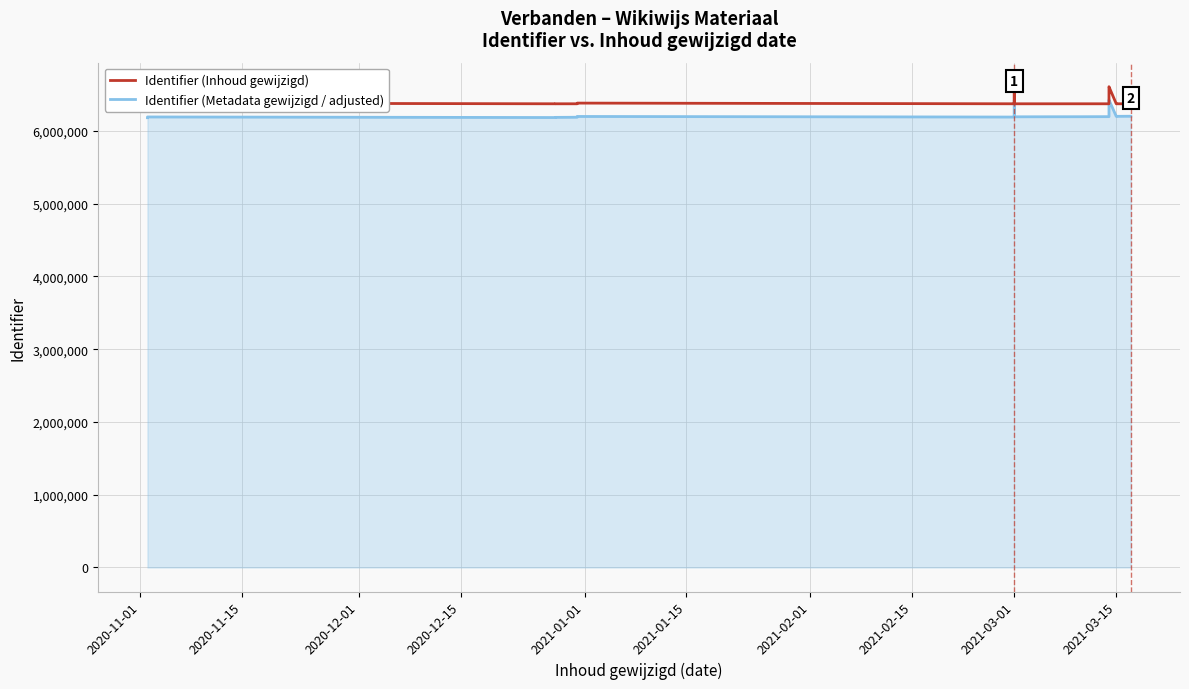

The value of Identifier (Inhoud gewijzigd) at 2020-12-15 is 6371259.0. True or false?

True